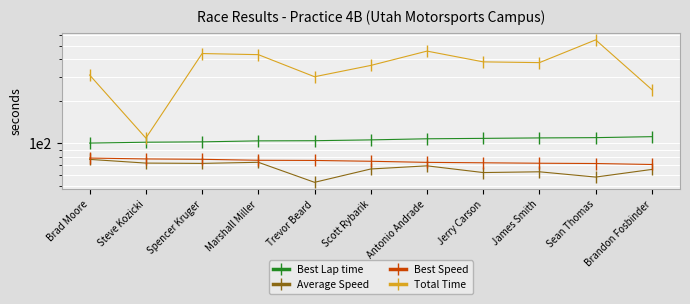

What is the spread (max minus min) of values at Trevor Beard?

247.4